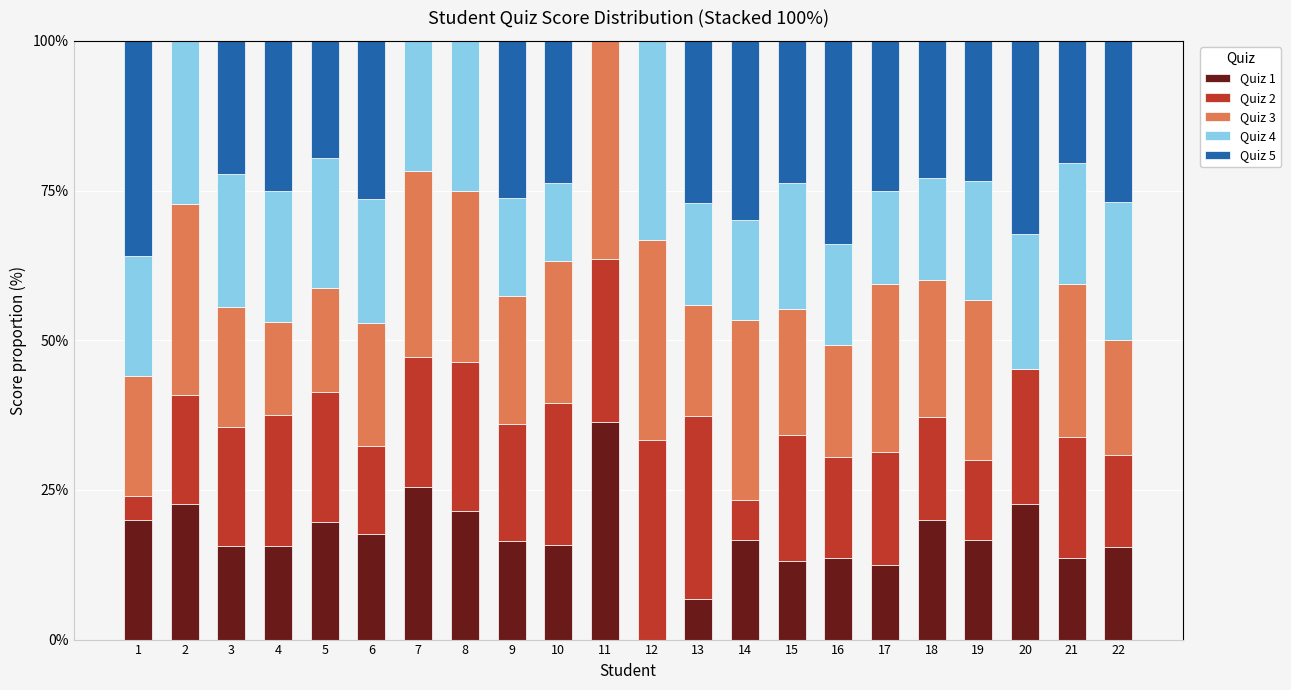

At which label does Quiz 1 reach its peak?

11